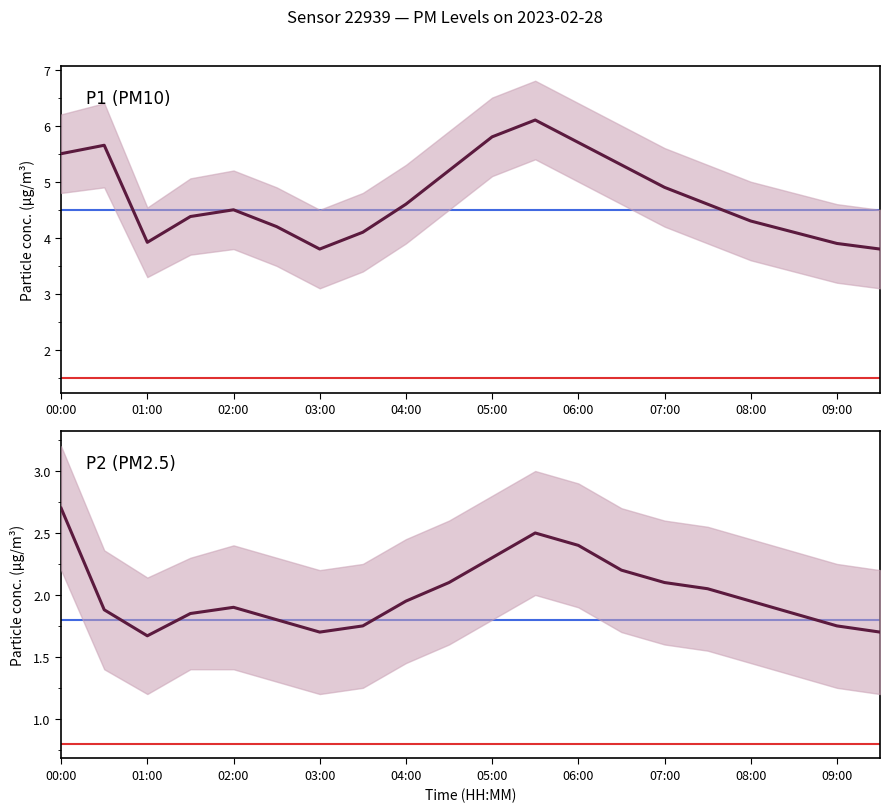

True or false: P2 and P1 cross at least once.

False